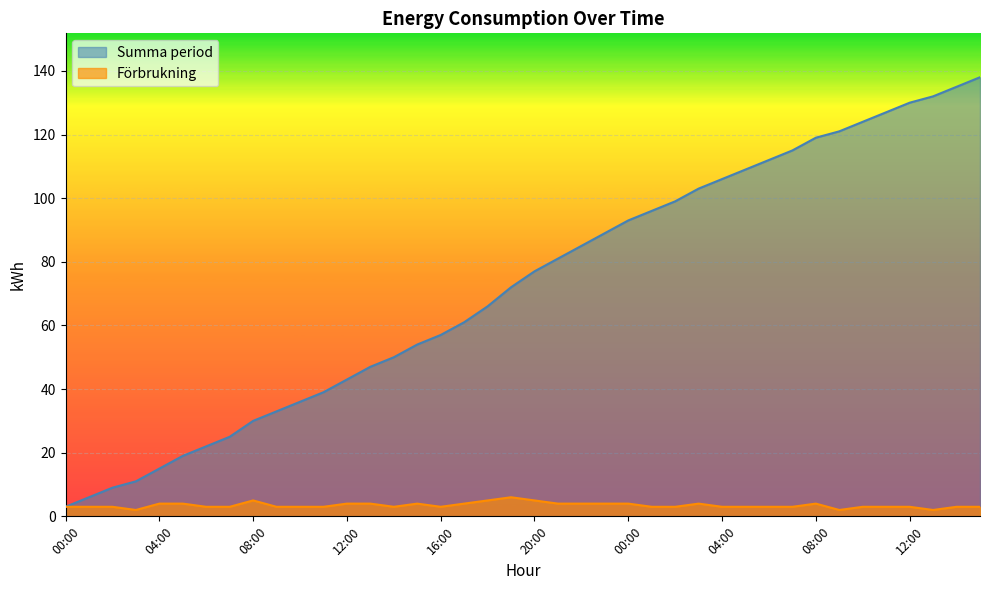

What is the sum of all Förbrukning values?

138